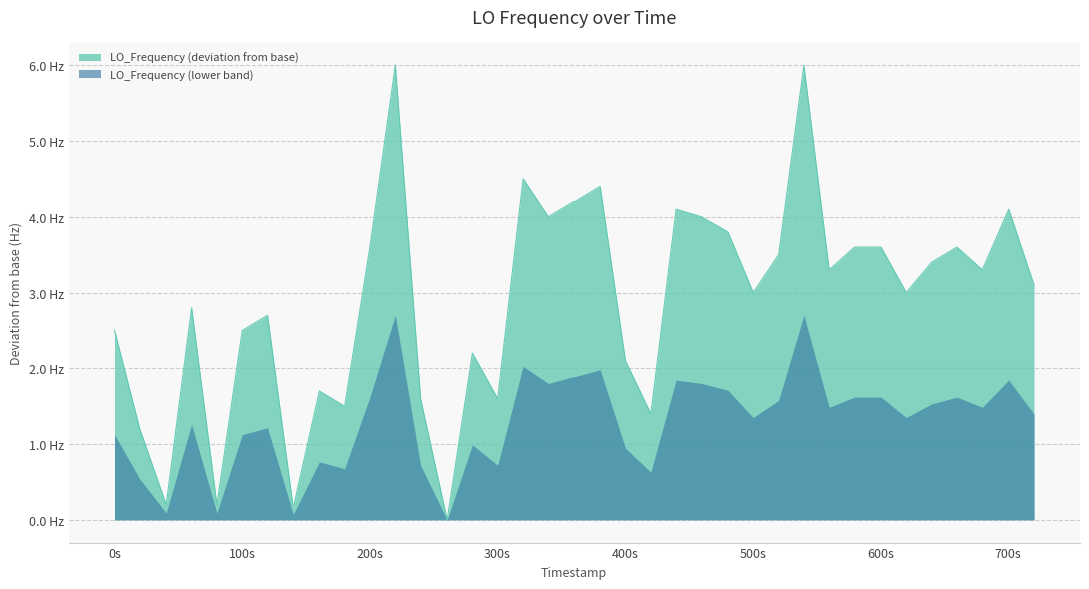

How many values exceed 3?

21